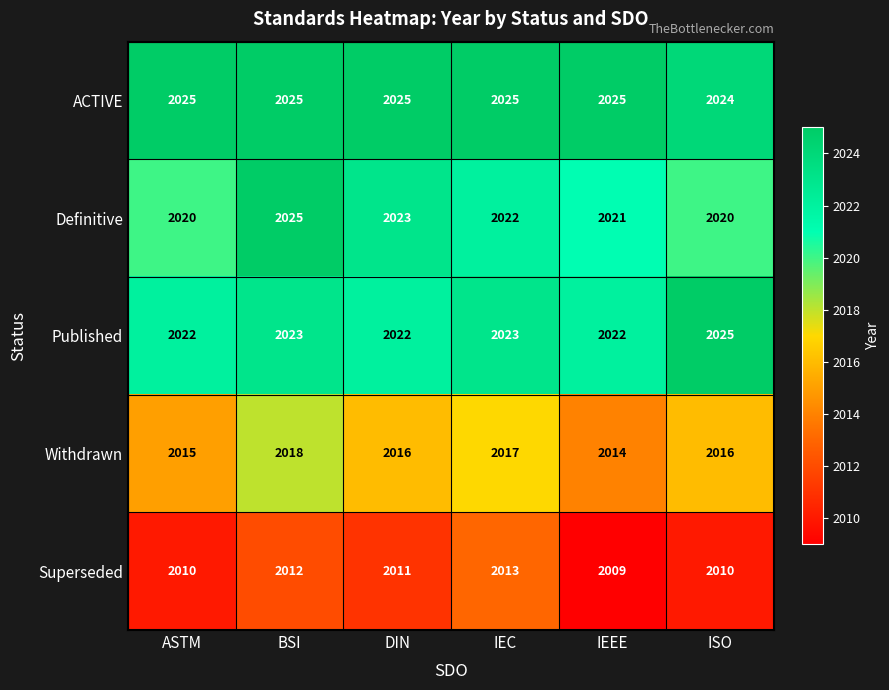

What is the average value of the Withdrawn series?

2016